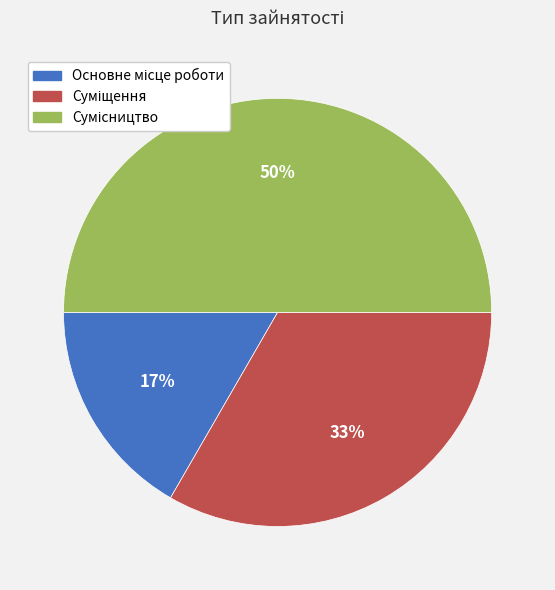

How many segments does this pie chart have?

3